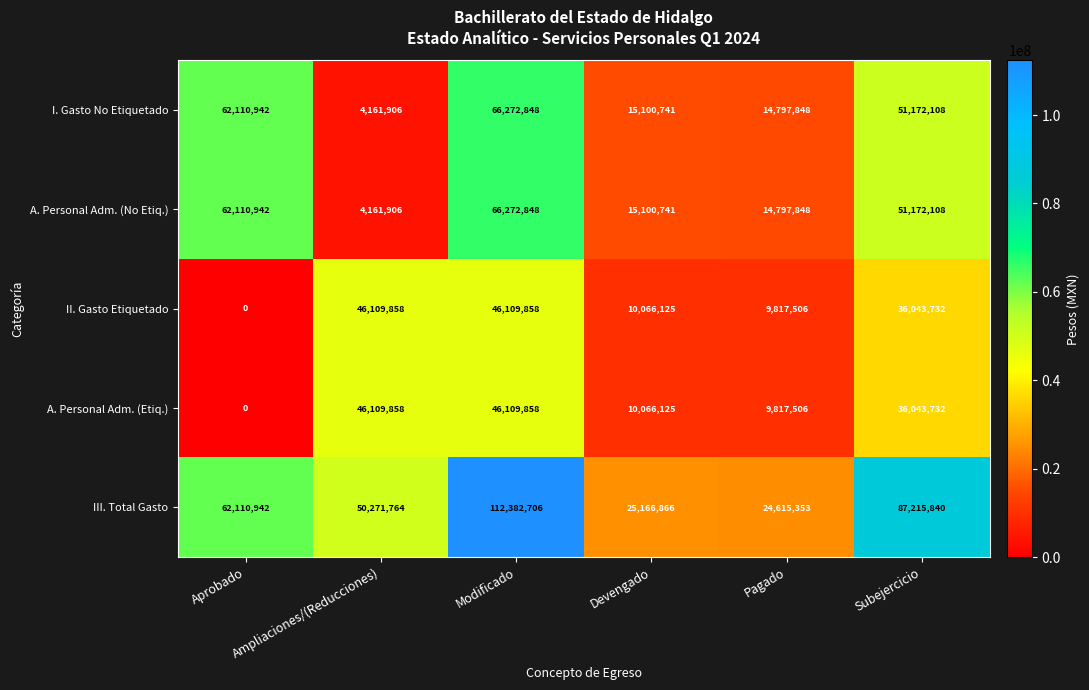

What is the average value of the A. Personal Adm. (Etiq.) series?

24691180